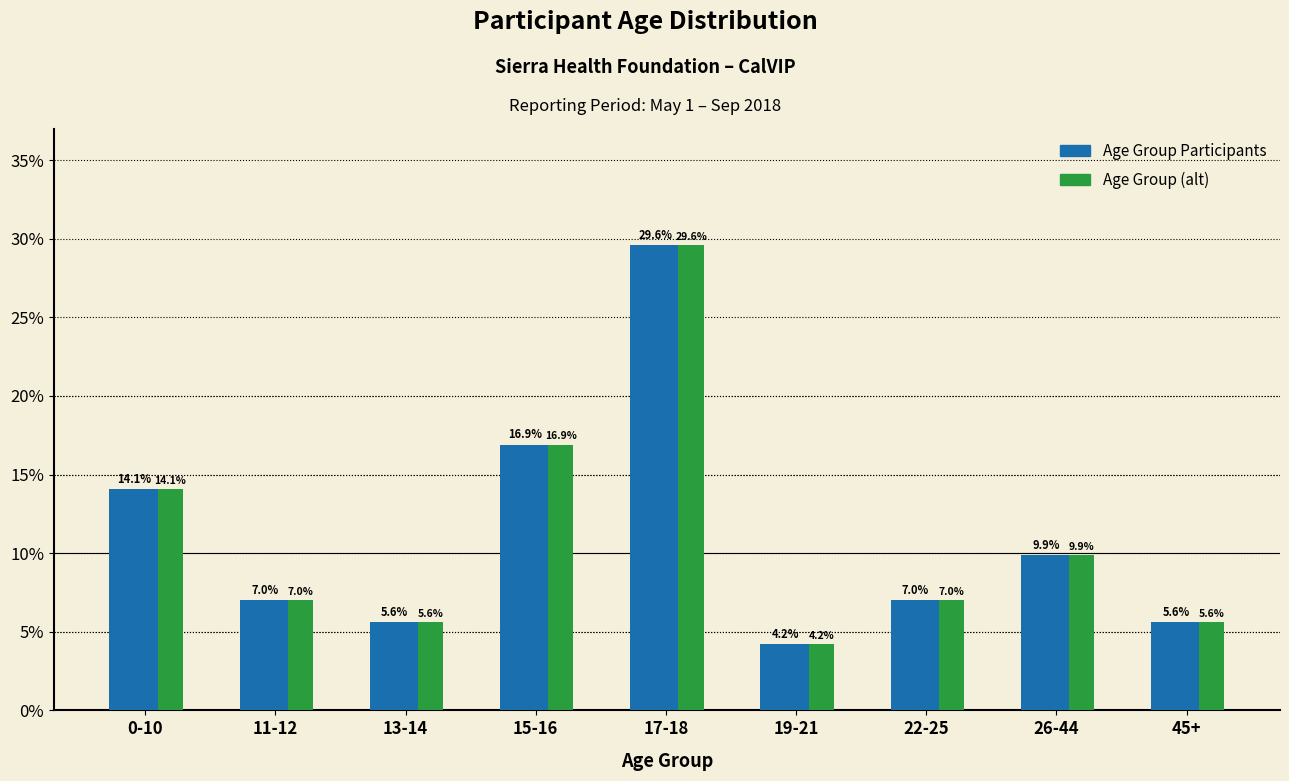

Where is Age Group (alt) nearest to the value 16?

15-16